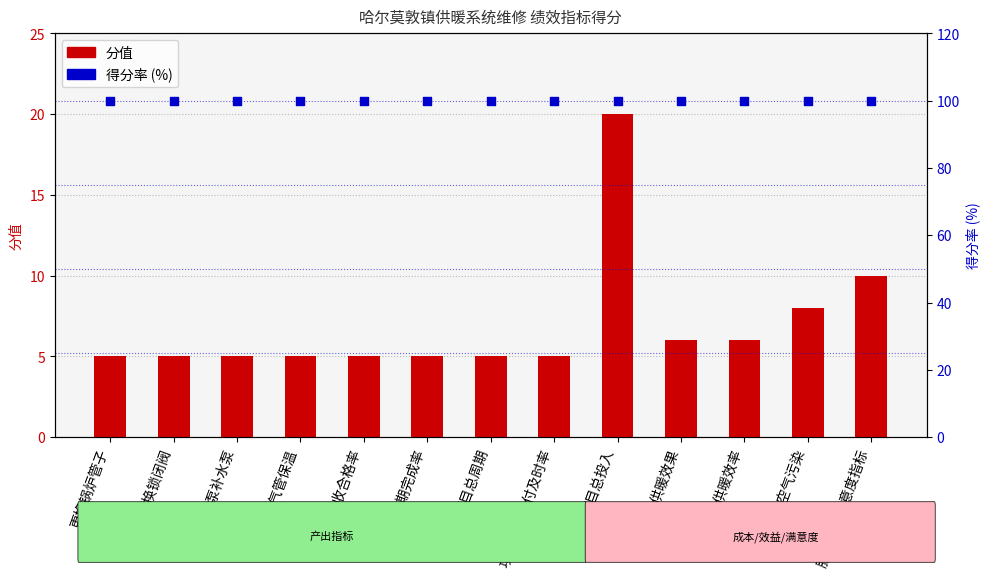

Which series has the largest Y range (max minus min)?

分值（满分）